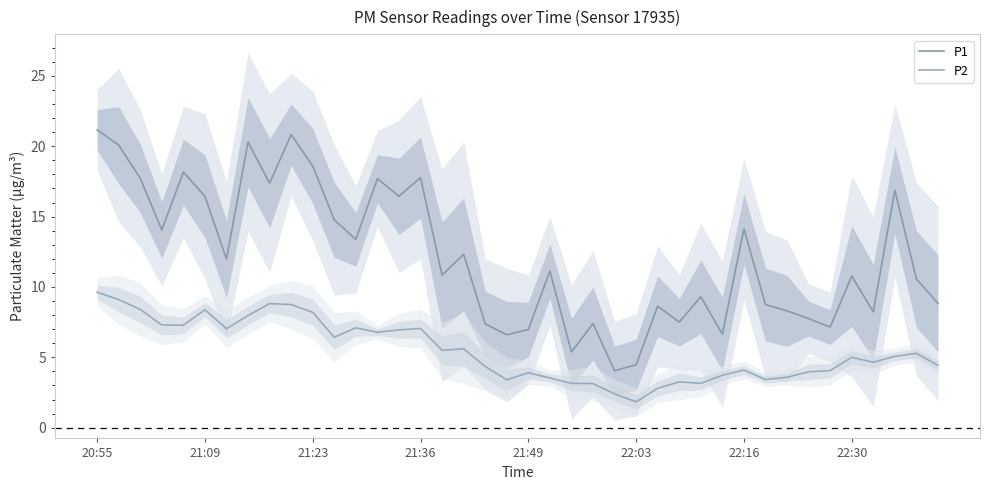

How many lines are shown in the chart?

2